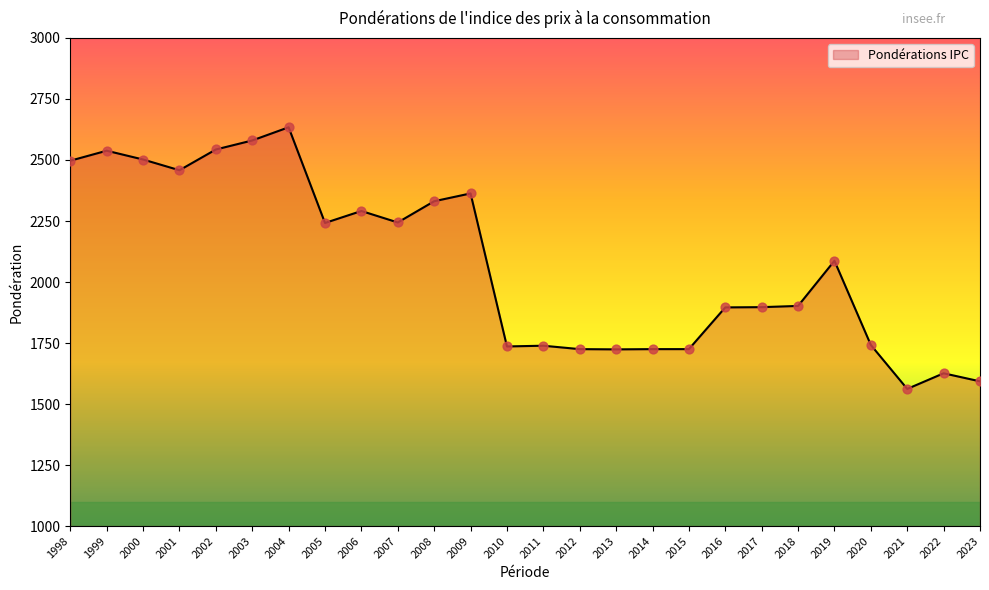

Between 2001 and 2004, which is larger?

2004